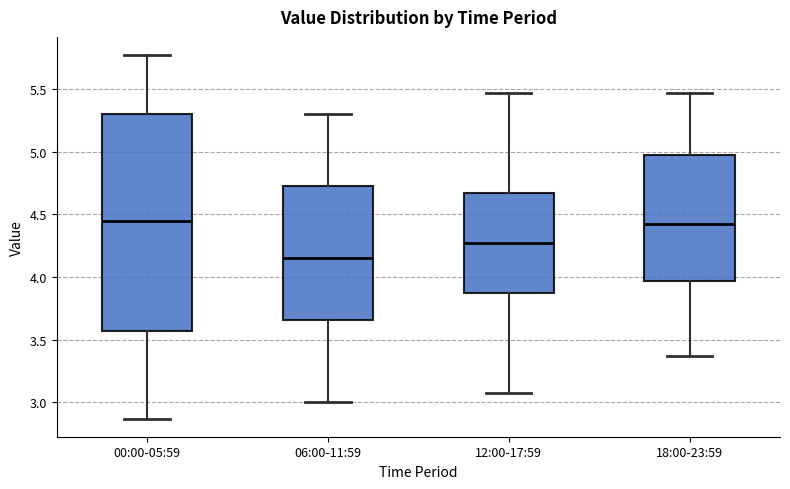

Comparing the boxes themselves (not the whiskers), which one is the tallest?

00:00-05:59